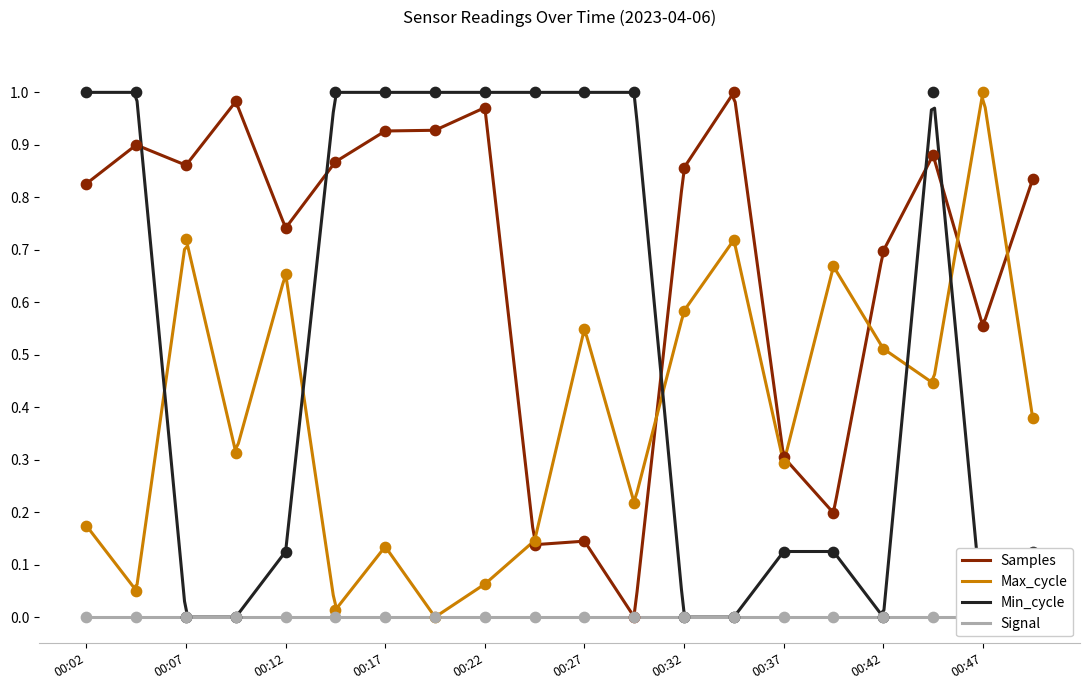

At which category is the sum across all series the highest?

00:44